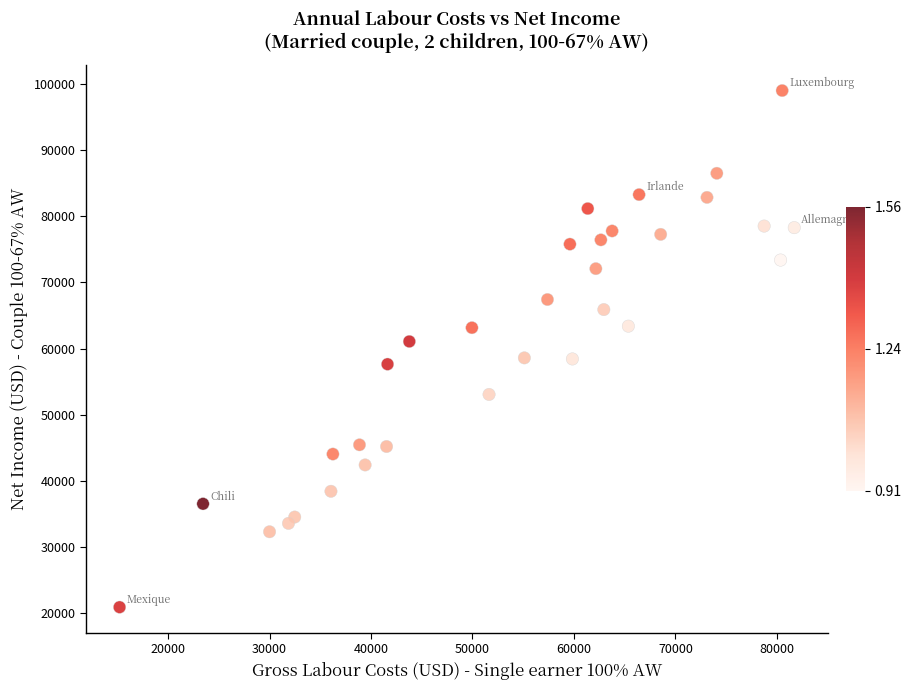

What is the range of X values (max minus min)?

66478.4